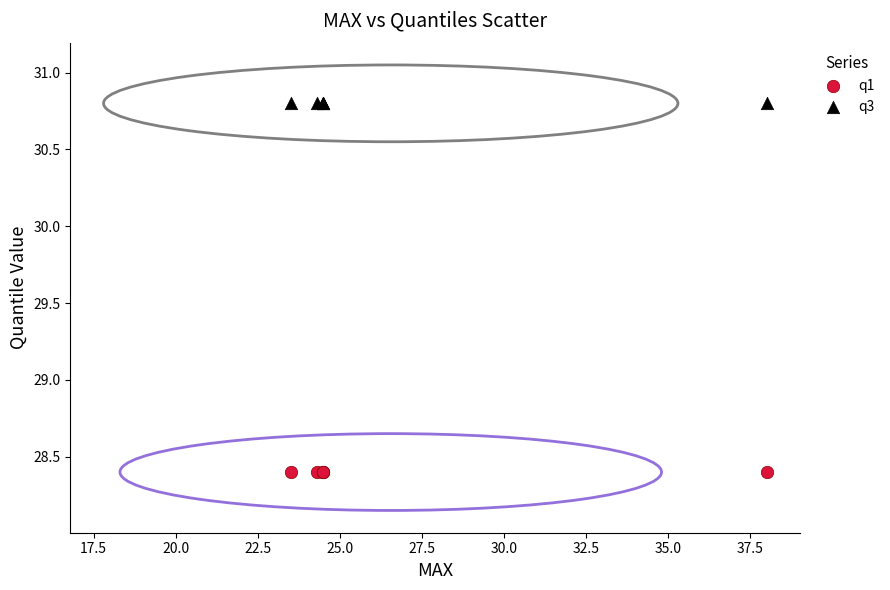

Which series contains the lowest Y value?

q1